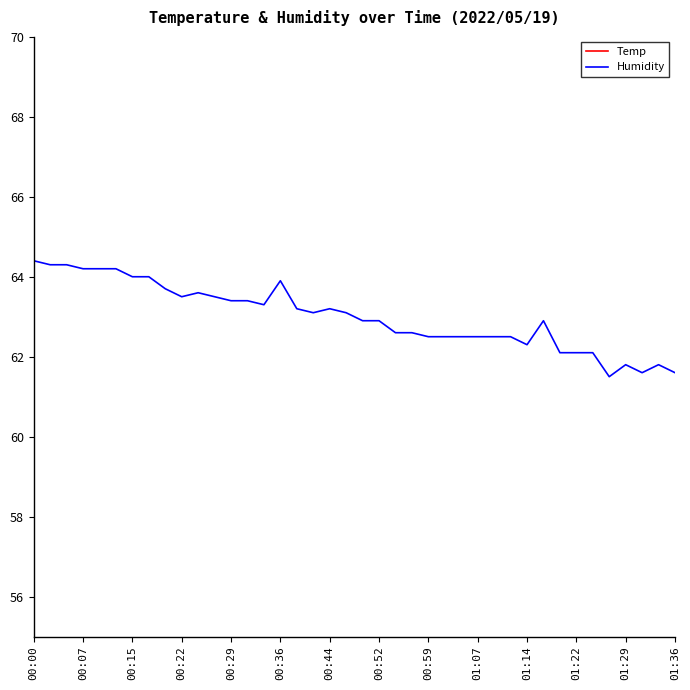

The value of Humidity at 01:29 is 61.8. True or false?

True